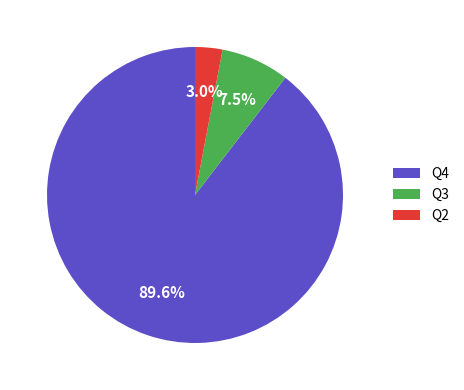

To the nearest percent, what is the combined percentage of Q4 and Q3?

97%